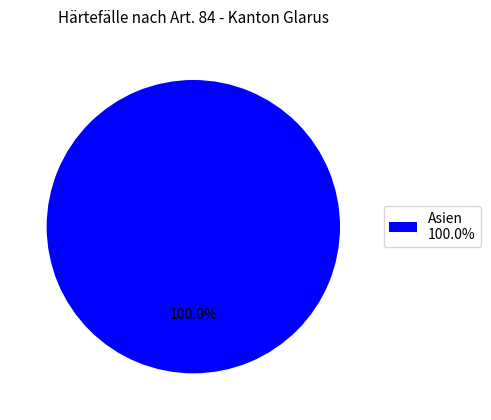

Rank the categories by value from highest to lowest.

Asien 100.0%